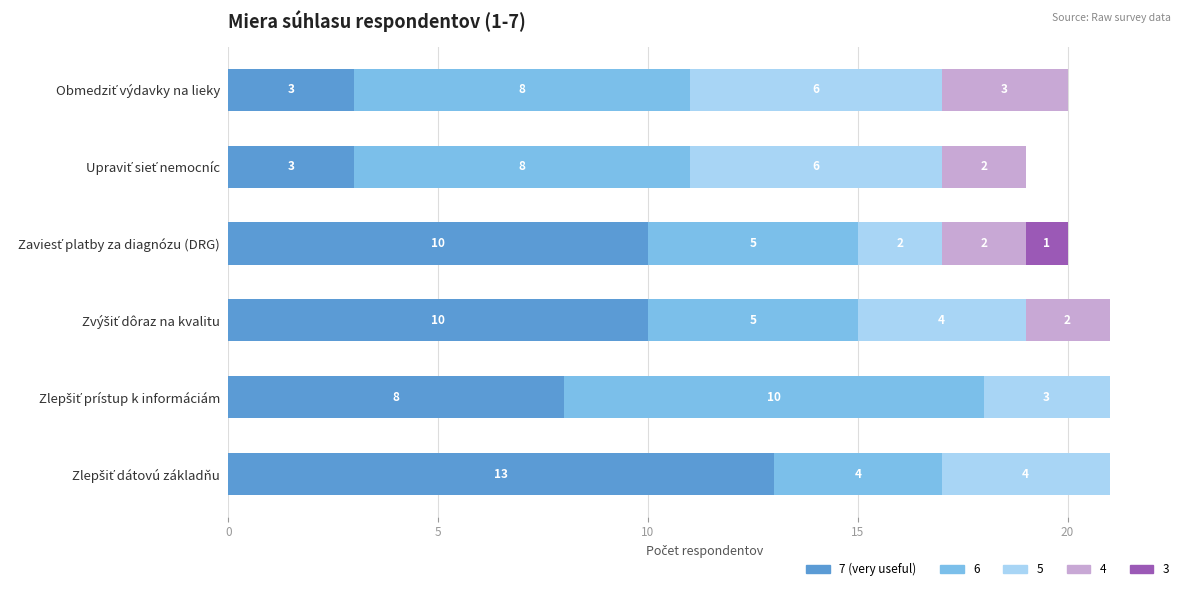

Count the number of categories in the chart.

6